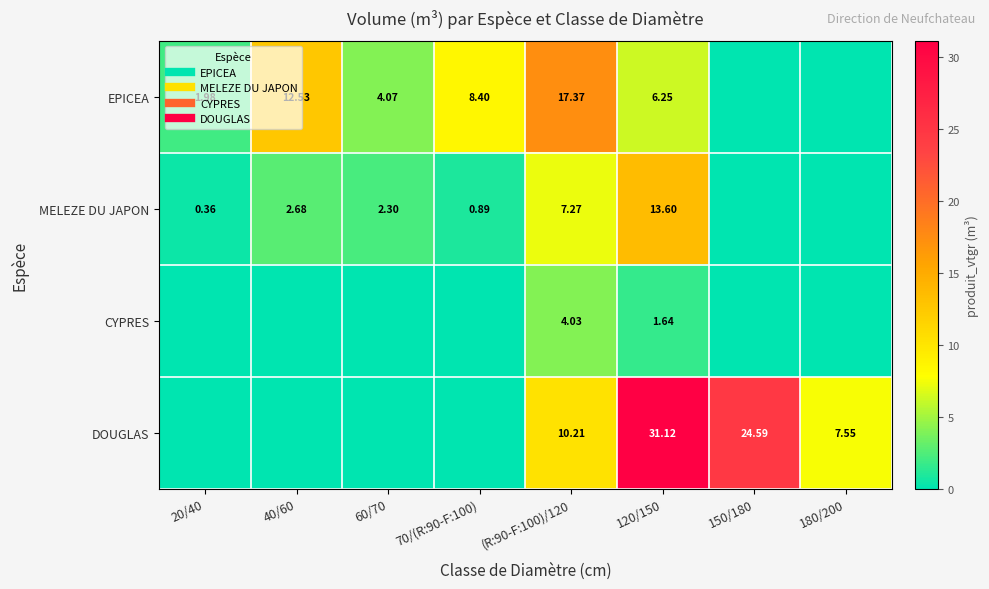

At which label is CYPRES closest to 2?

120/150